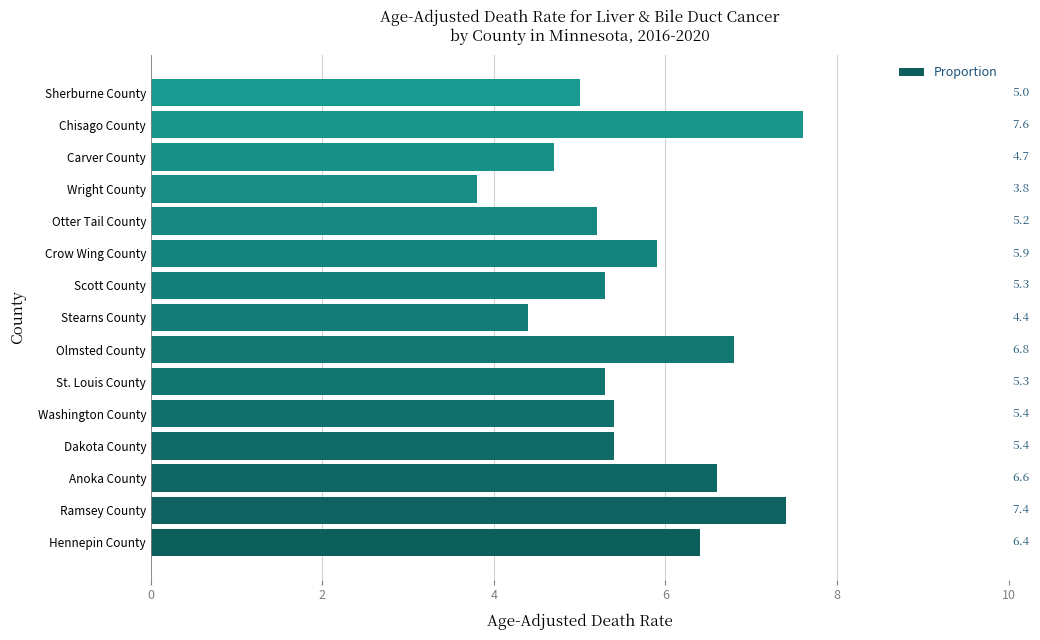

What is the ratio of the value at Crow Wing County to the value at Sherburne County?

1.2